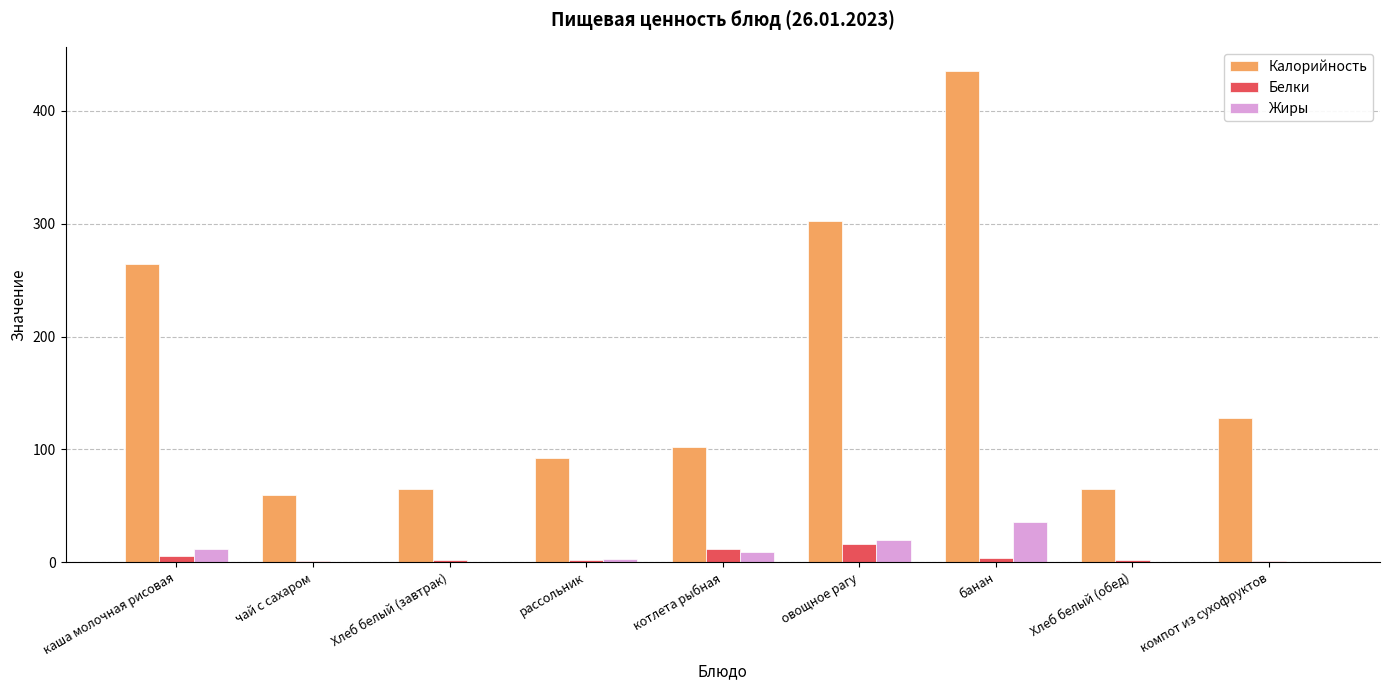

True or false: Калорийность has a value of 296 at банан.

False